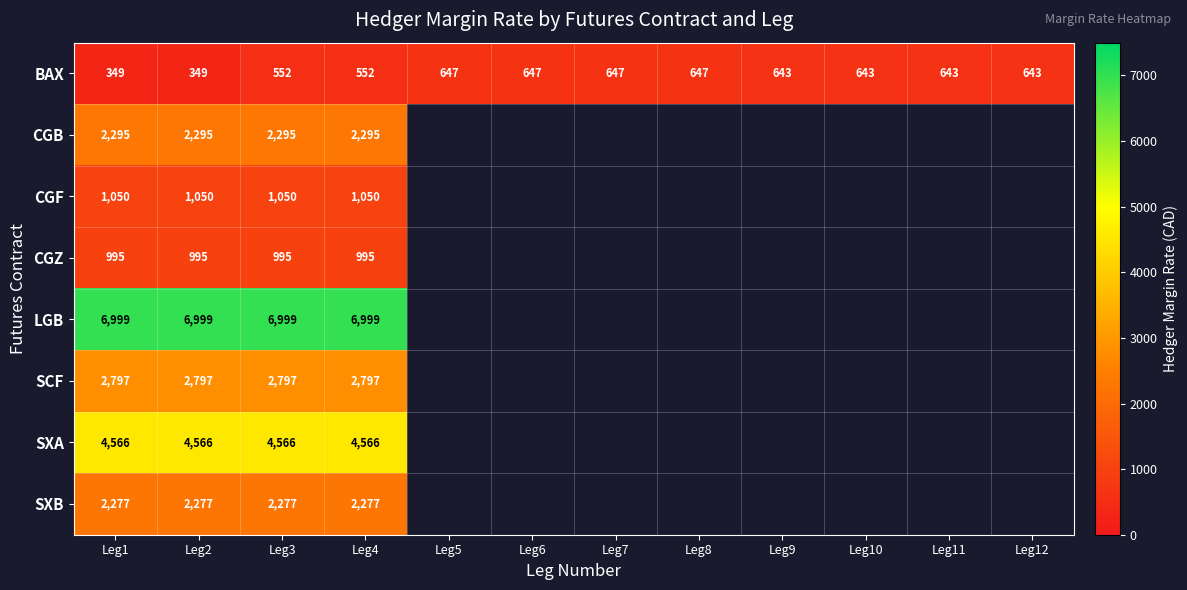

What is the total value across all series at Leg1?

21328